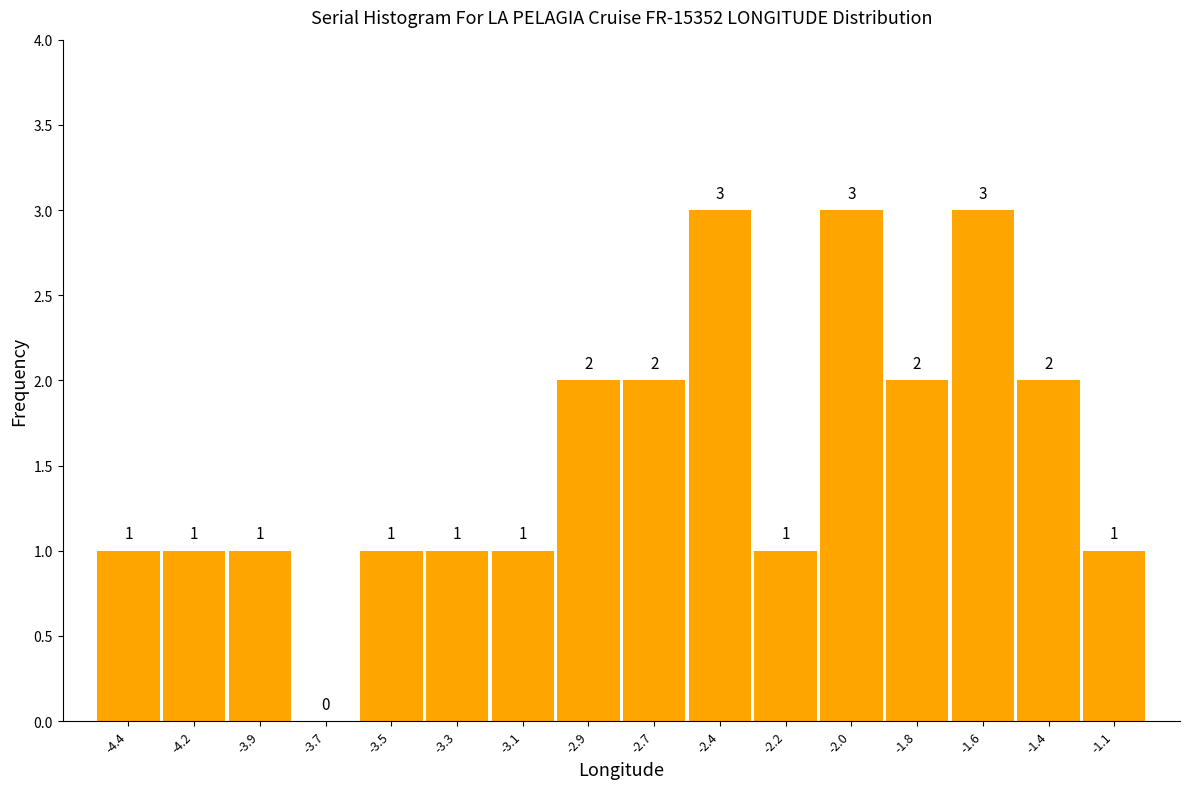

Reading right to left, extract all data points from this chart.

-1.1=1	-1.4=2	-1.6=3	-1.8=2	-2.0=3	-2.2=1	-2.4=3	-2.7=2	-2.9=2	-3.1=1	-3.3=1	-3.5=1	-3.7=0	-3.9=1	-4.2=1	-4.4=1